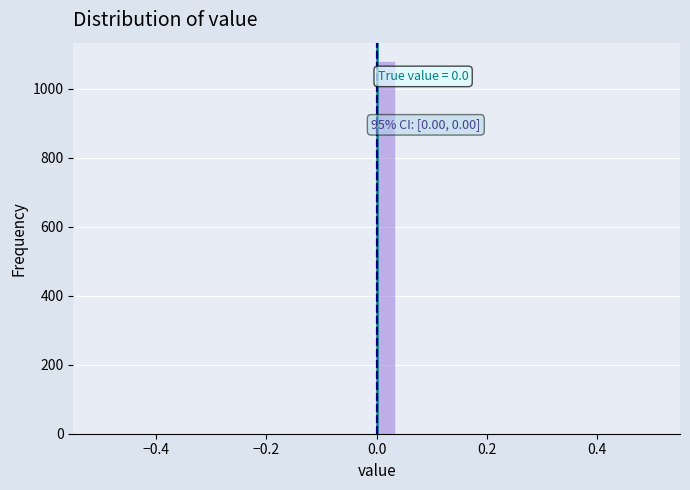

Read against the x-axis, roughly where is the centre of the tallest bar?

0.02